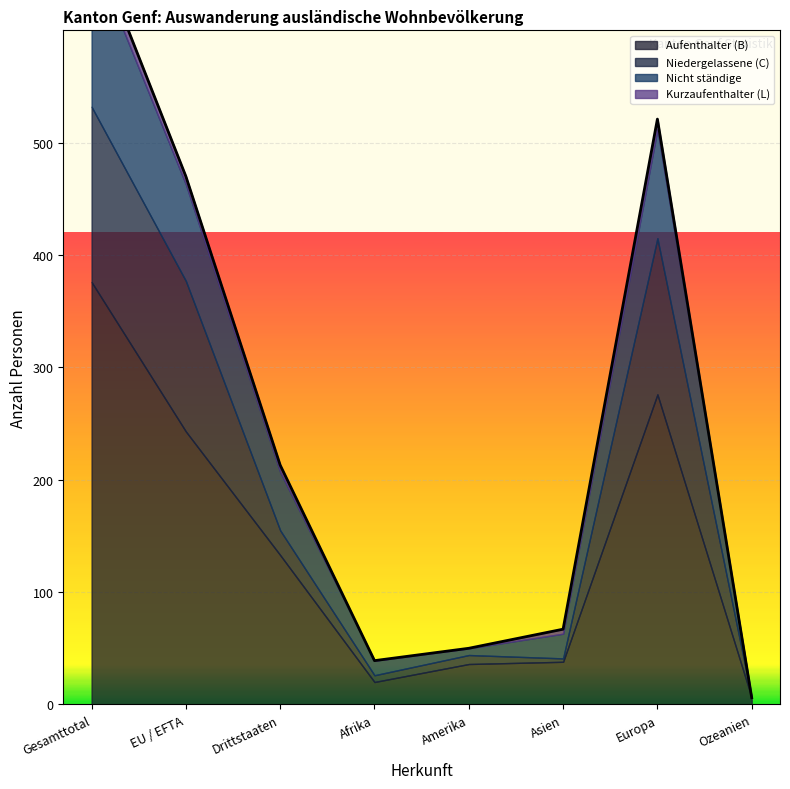

At which category is the sum across all series the highest?

Gesamttotal